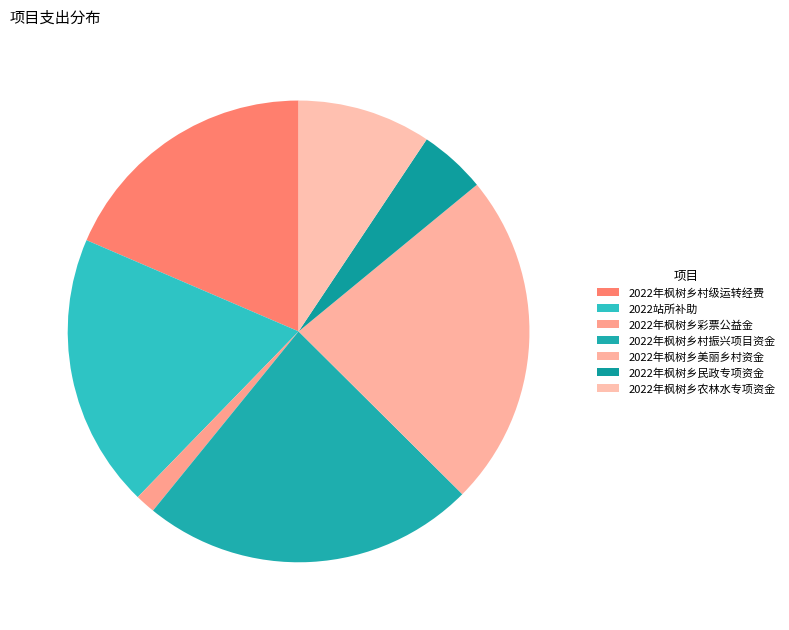

Is it true that 2022站所补助 is 12% of the pie?

False